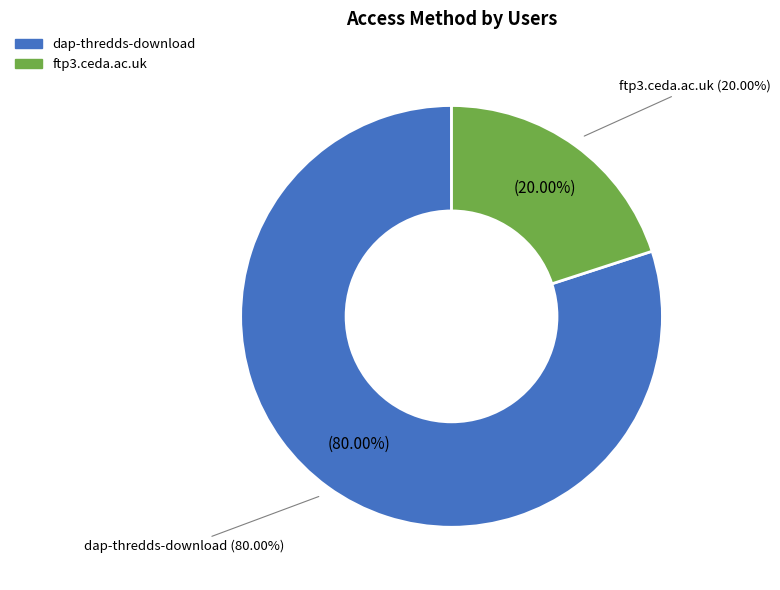

To the nearest percent, what percentage of the pie is ftp3.ceda.ac.uk?

20%